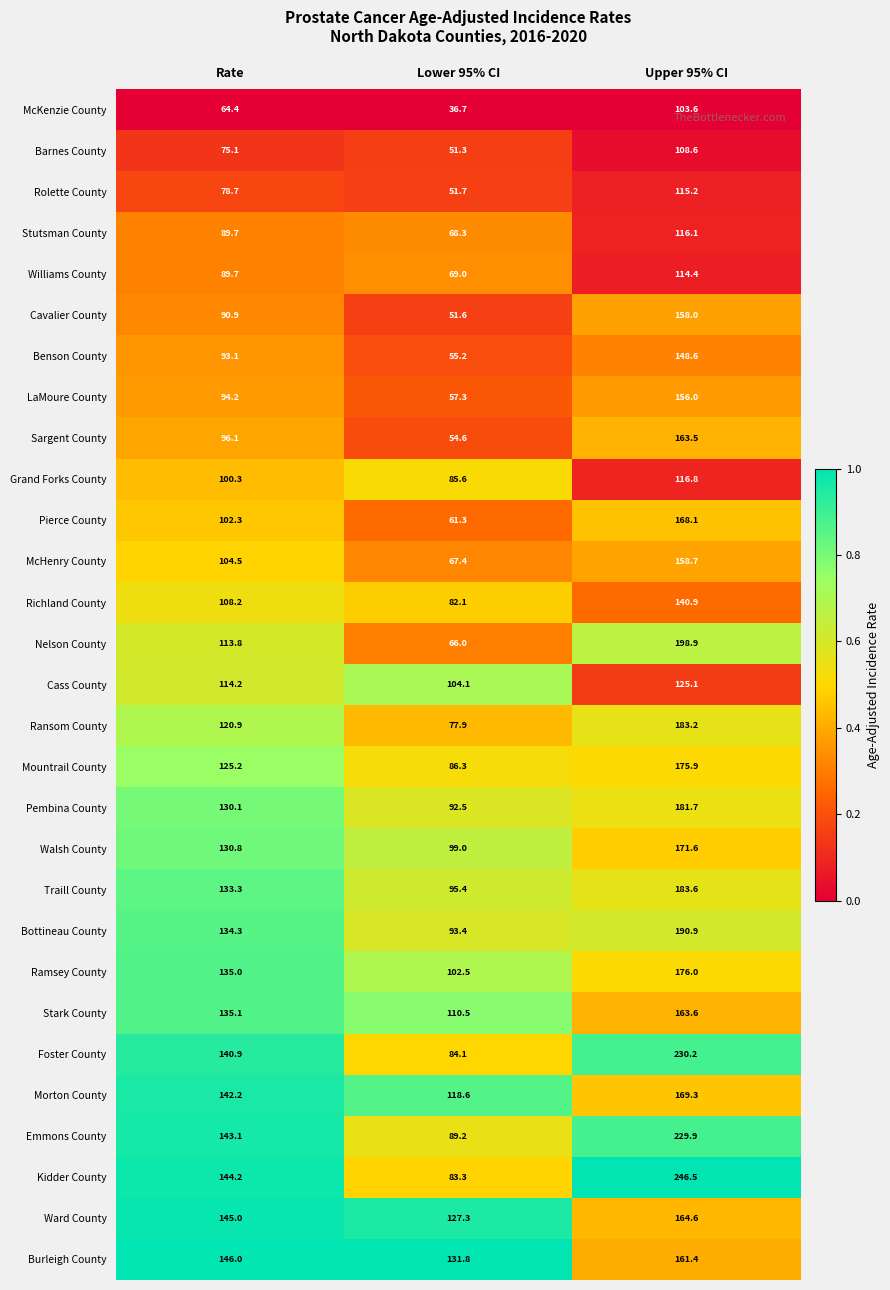

What is the average value of the Pierce County series?

110.6